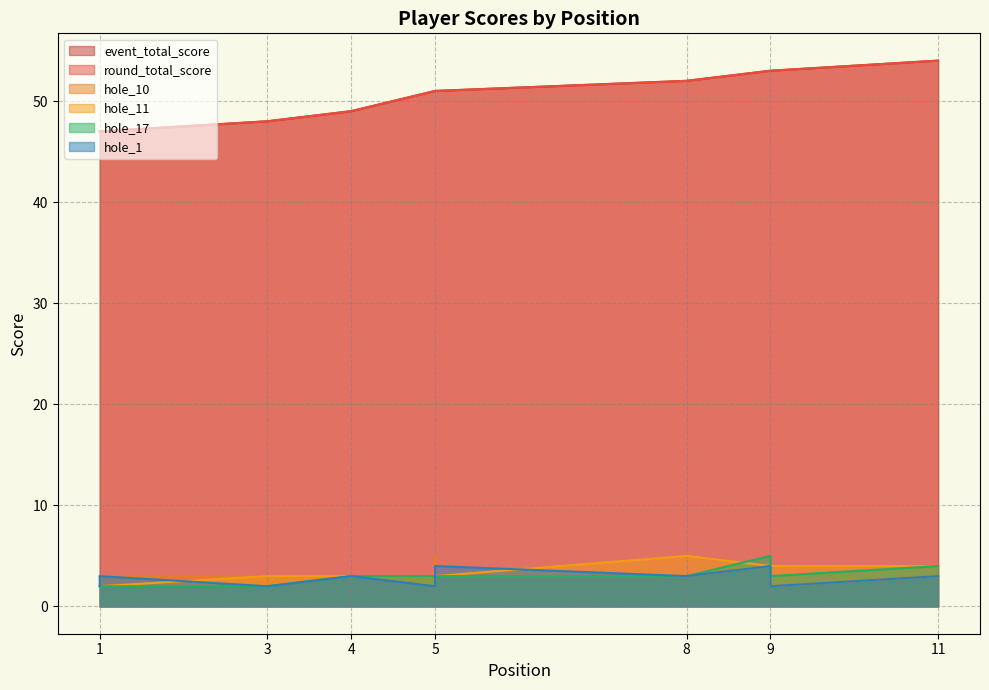

Which series has the largest range (max minus min)?

event_total_score